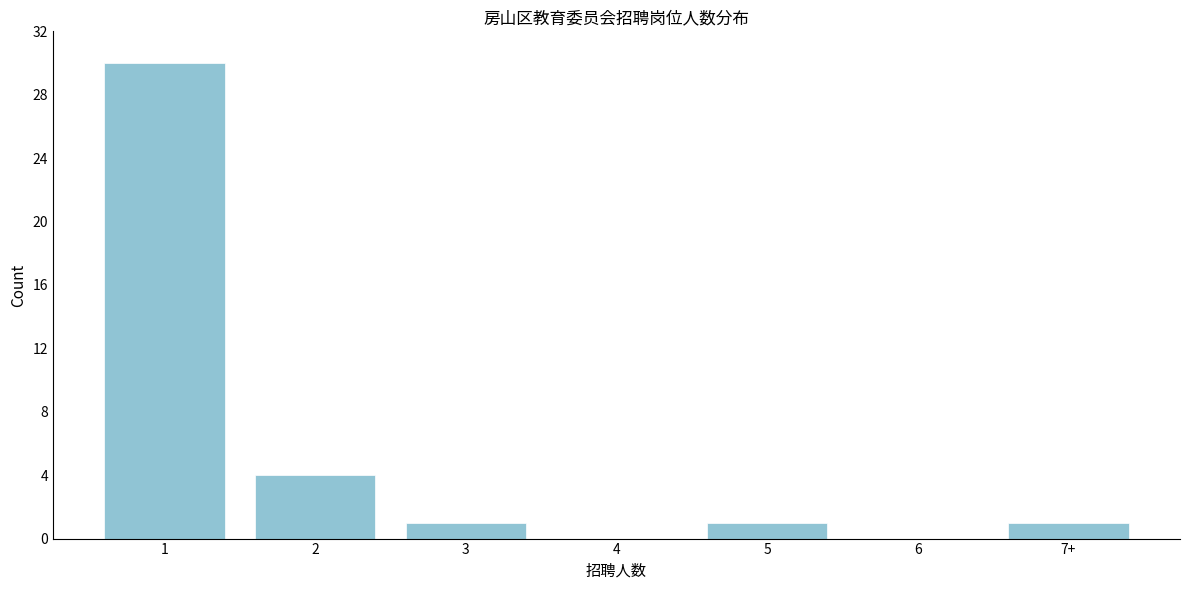

Reading left to right, extract all data points from this chart.

1=30	2=4	3=1	4=0	5=1	6=0	7+=1